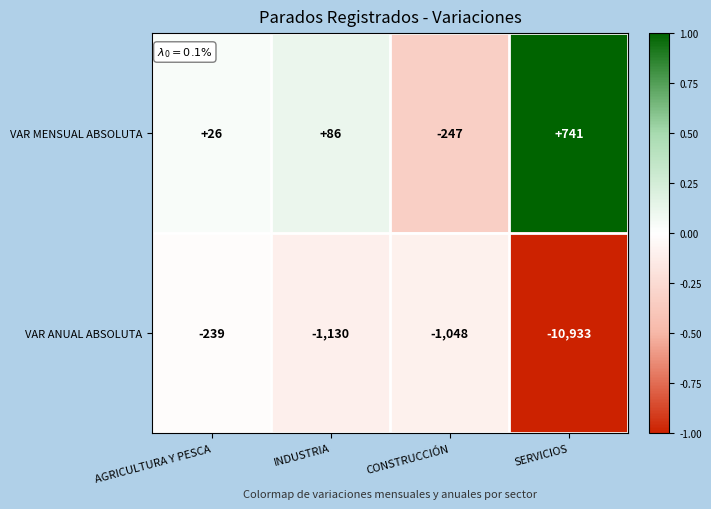

Which series changed the most between AGRICULTURA Y PESCA and CONSTRUCCIÓN?

VAR ANUAL ABSOLUTA